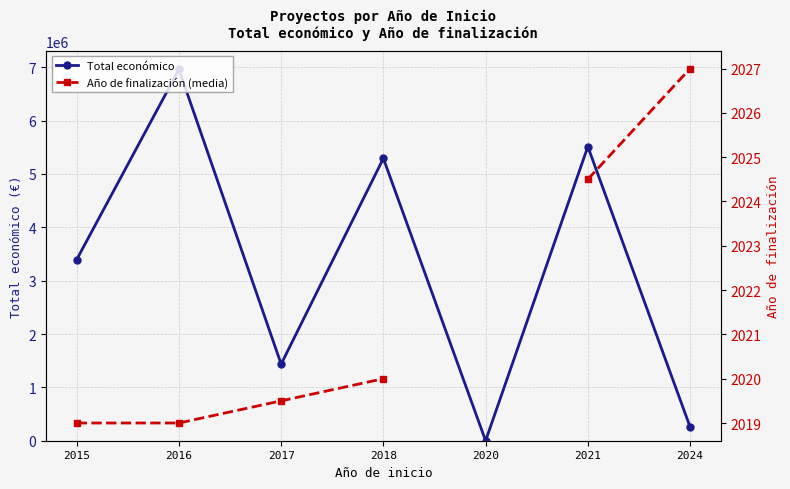

Is it true that Año de finalización (media) equals 1348.2 at 2016?

False